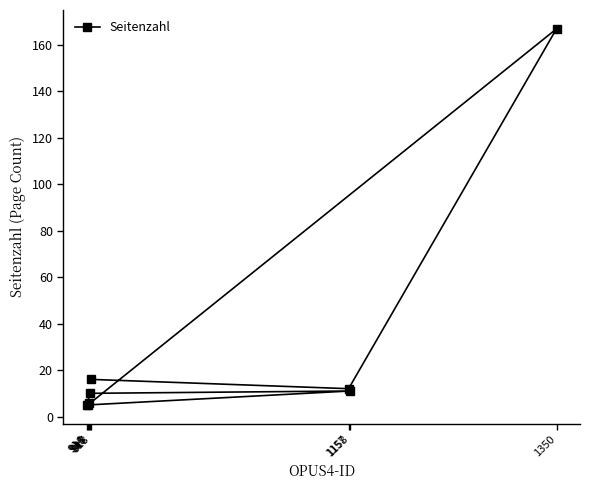

Read the value at 914.

5